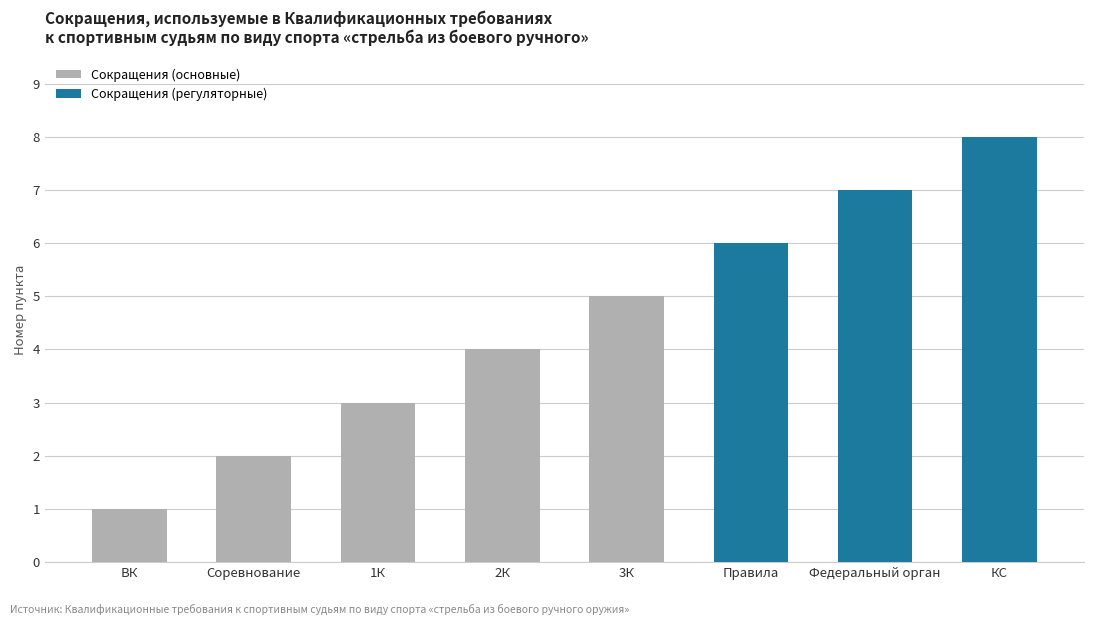

Which label corresponds to the largest value in the chart?

КС